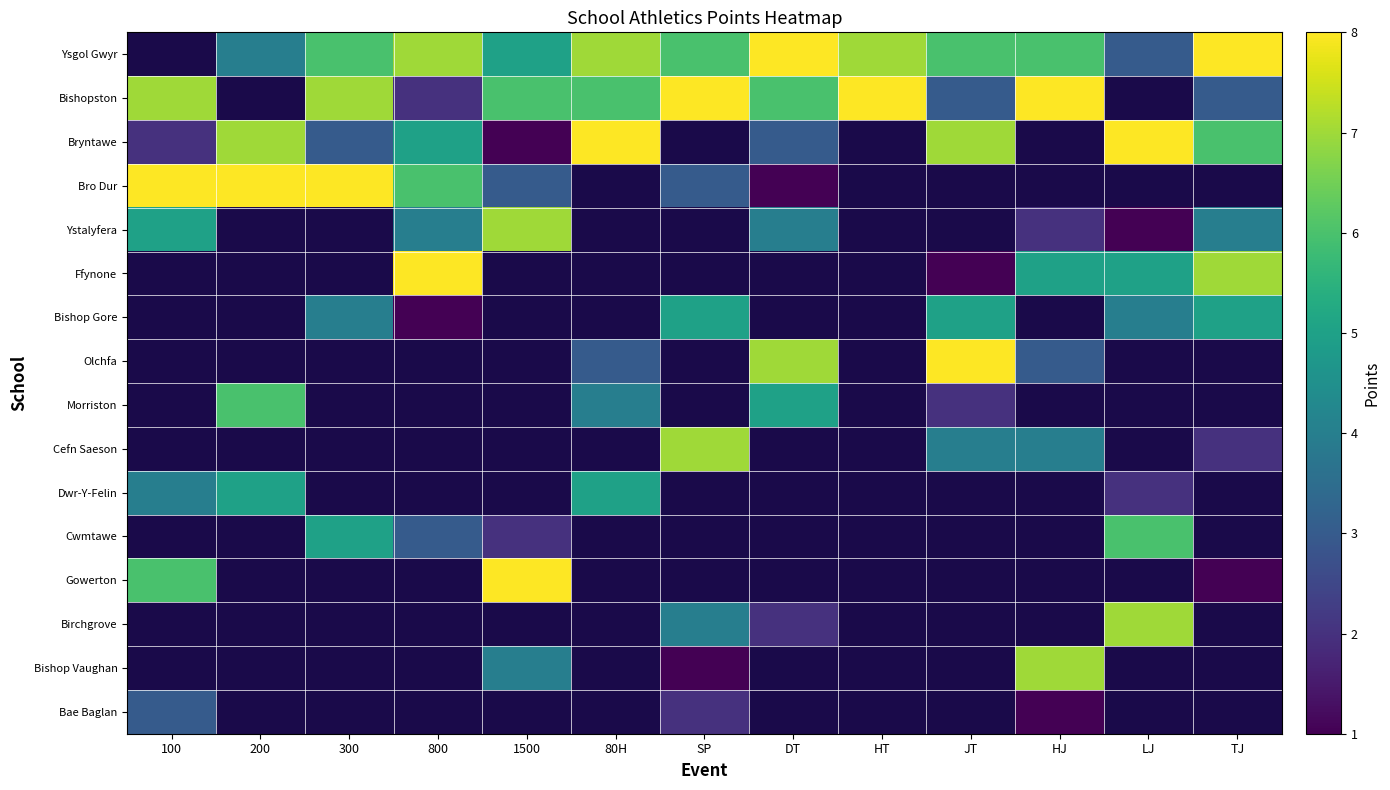

How many series are shown in this chart?

16